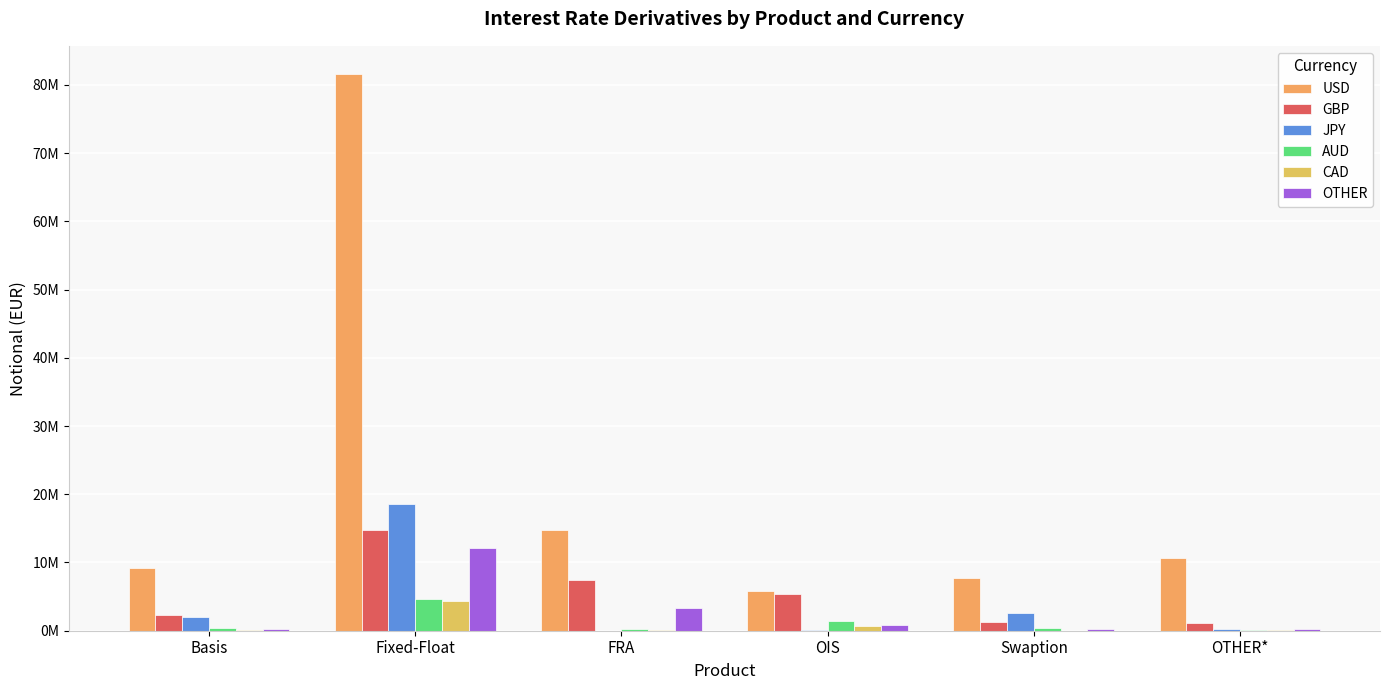

Does the chart contain stacked bars?

No